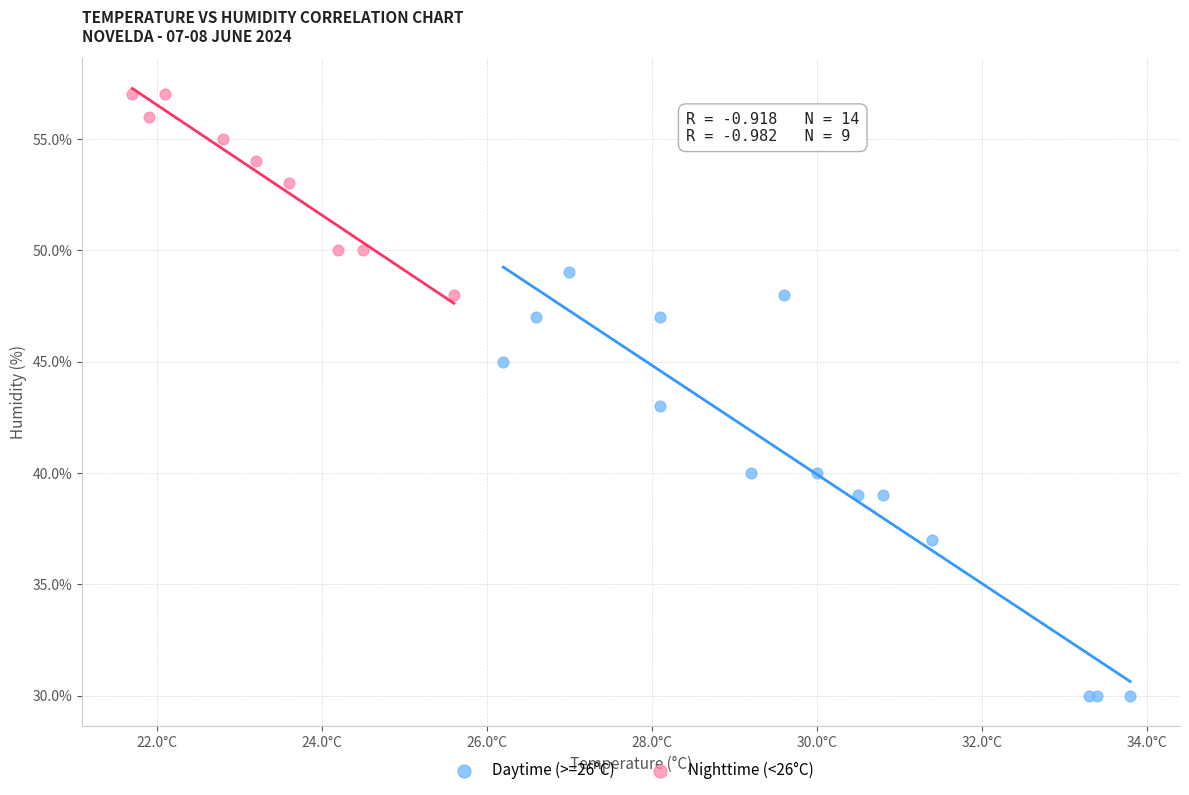

Which series reaches the maximum Y coordinate?

Nighttime (<26°C)